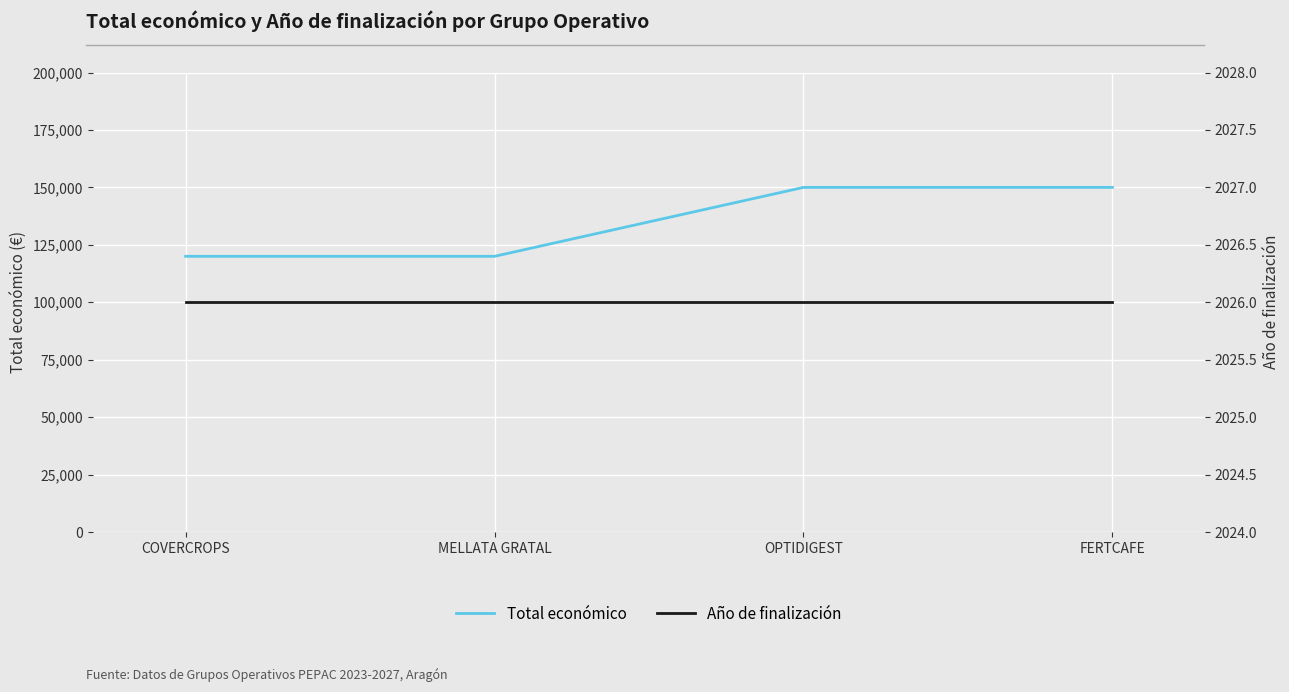

Reading right to left, extract all data points from this chart.

Total económico: 150000	150000	120000	120000
Año de finalización: 2026	2026	2026	2026